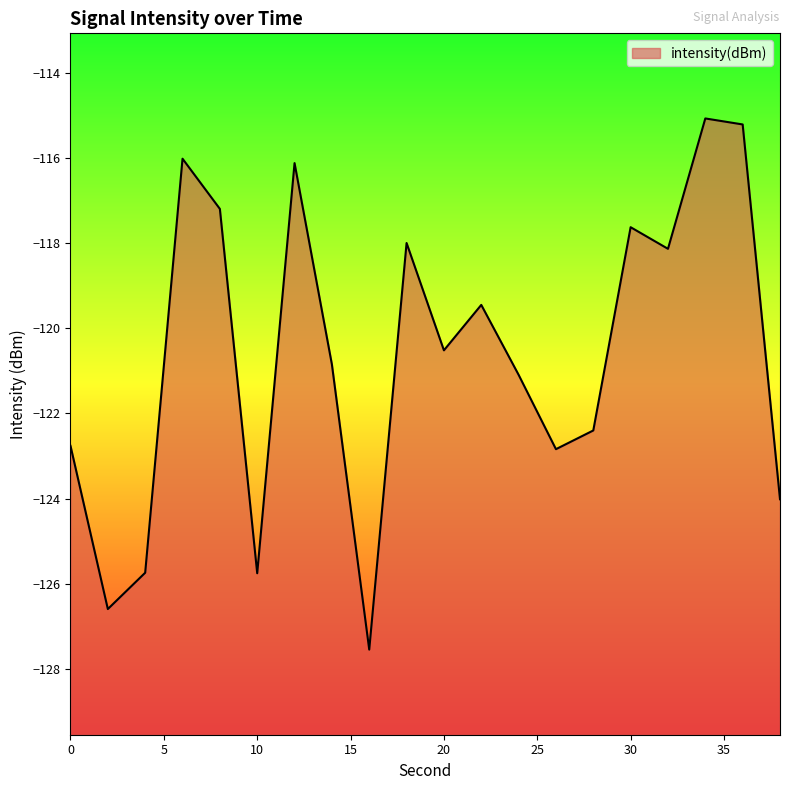

How many values are below -120?

11